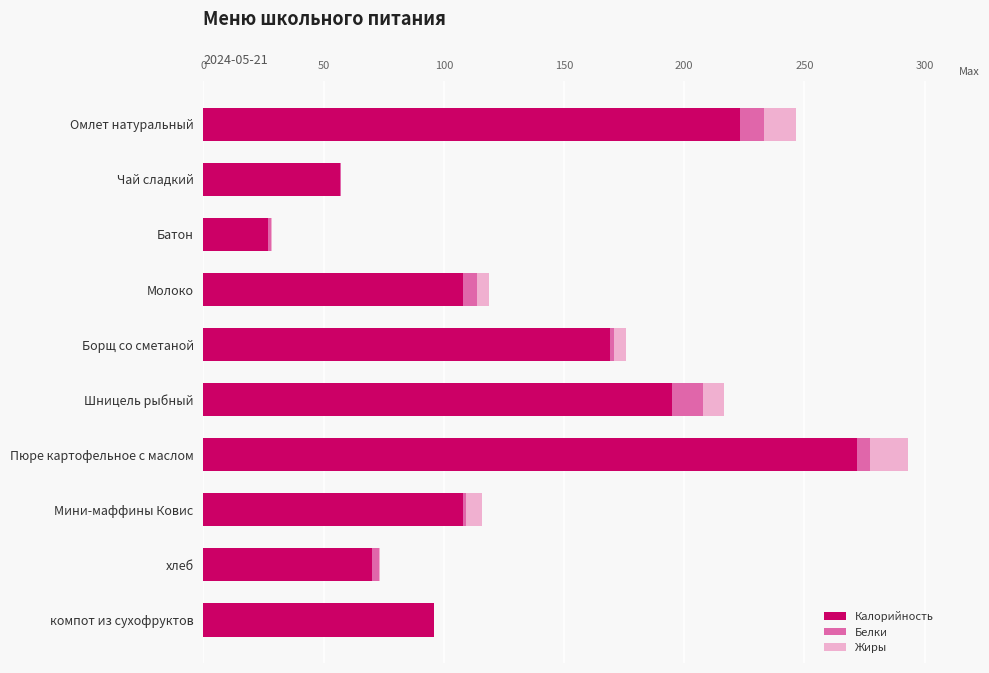

Is it true that Калорийность equals 195.0 at Шницель рыбный?

True